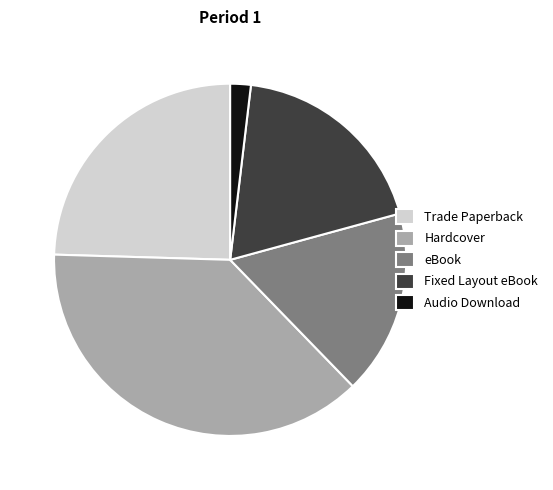

True or false: Audio Download accounts for 2% of the total.

True